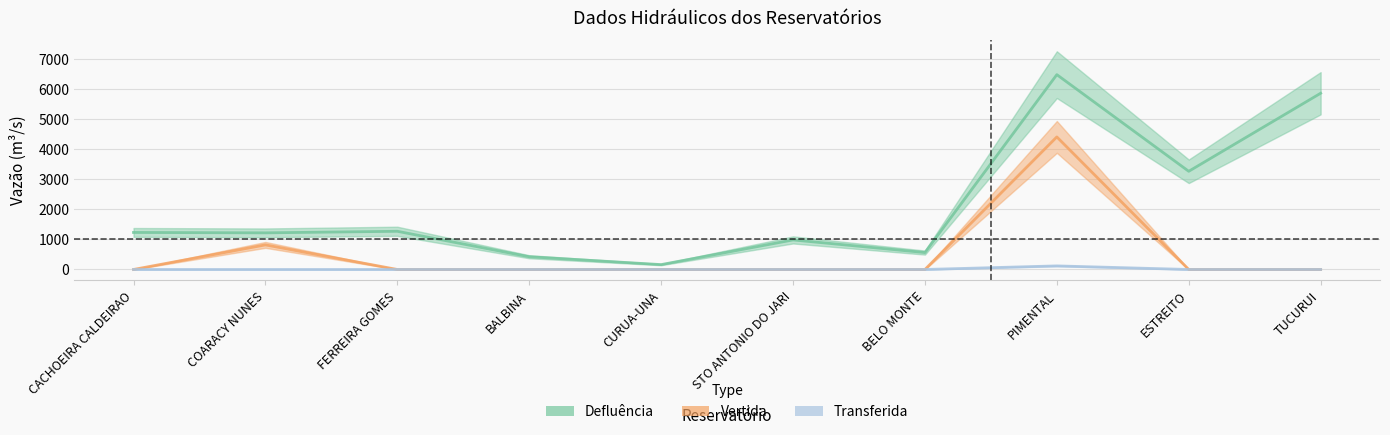

What is the label of the 2nd point from the right?

ESTREITO